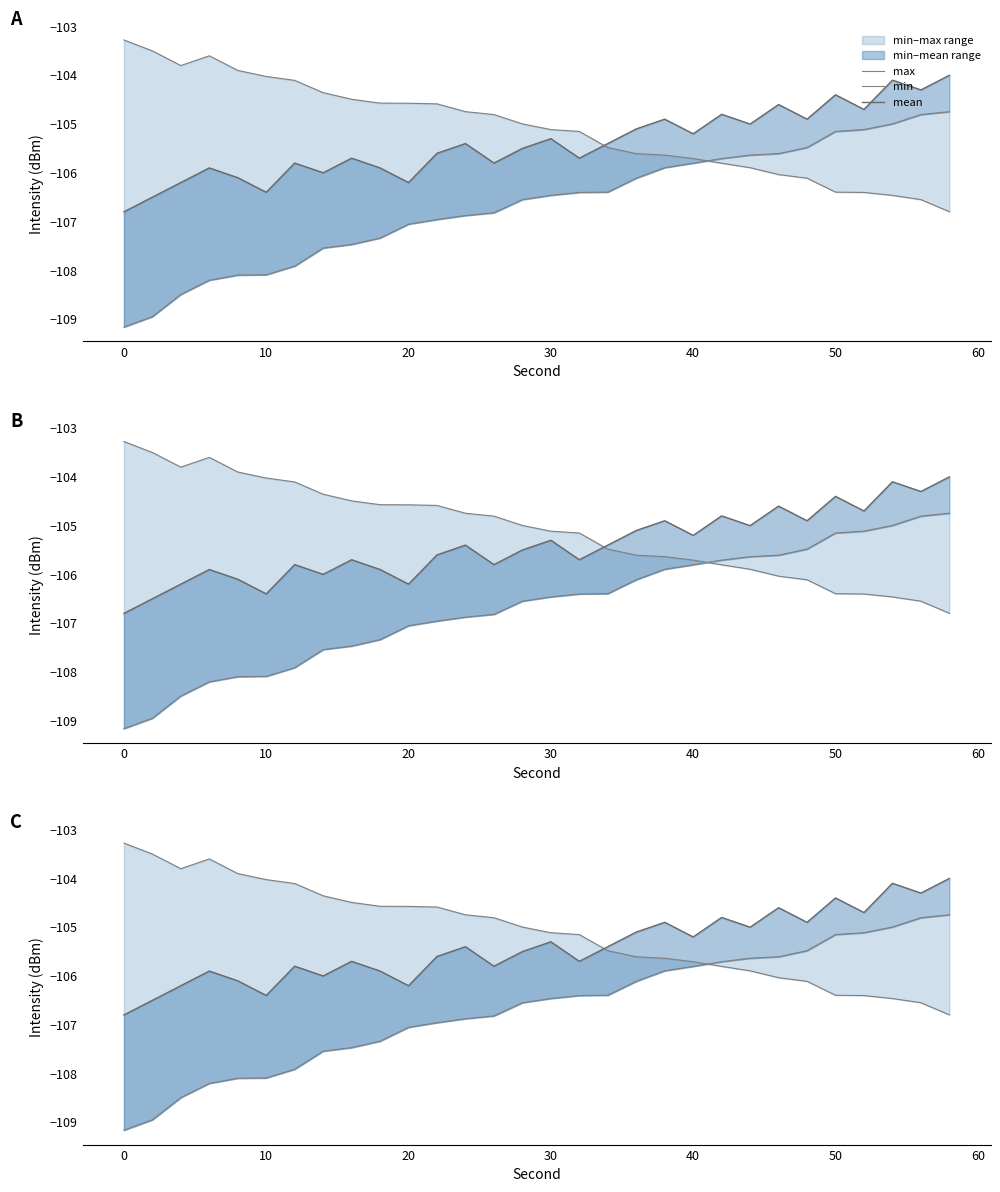

What is the difference between the maximum and minimum values in the min series?

4.4